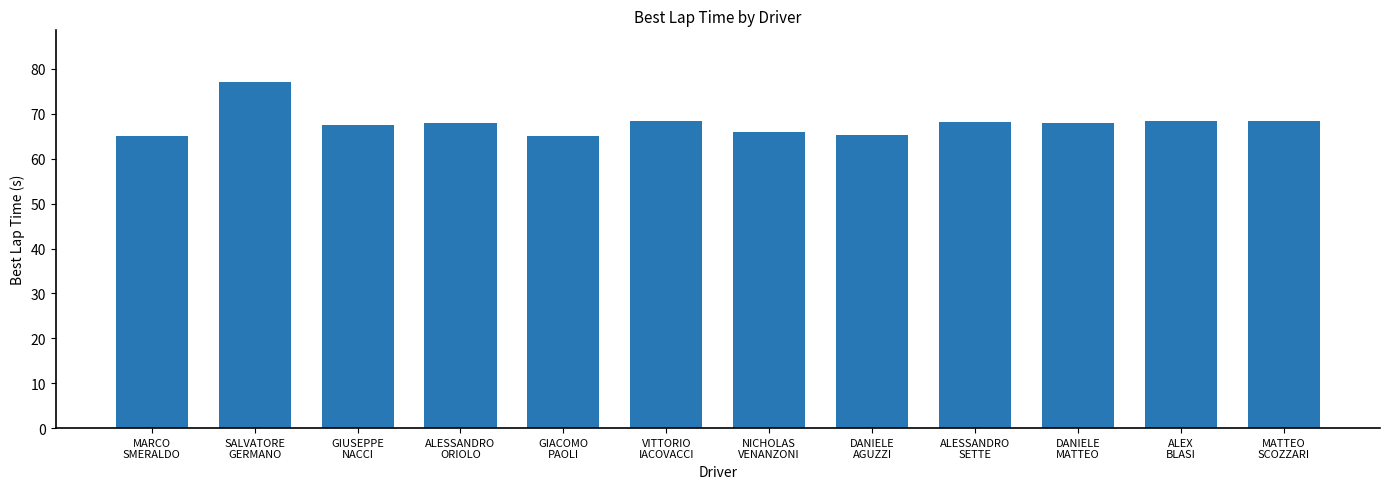

How many bars are there in total?

12